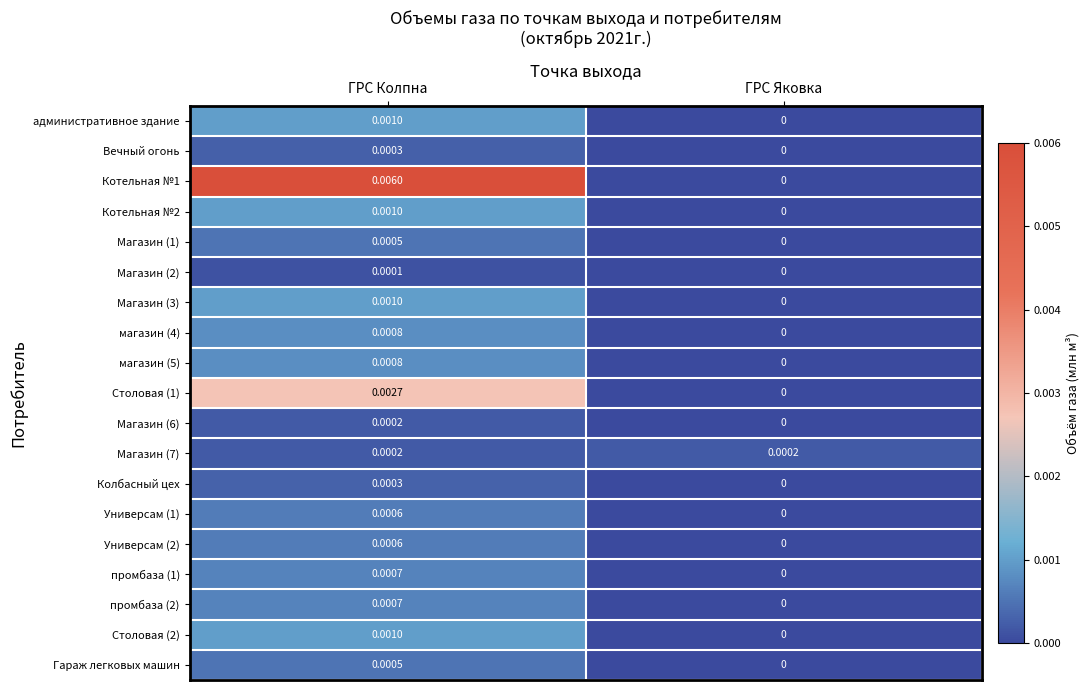

Rank the categories by Столовая (2) value from highest to lowest.

ГРС Колпна, ГРС Яковка